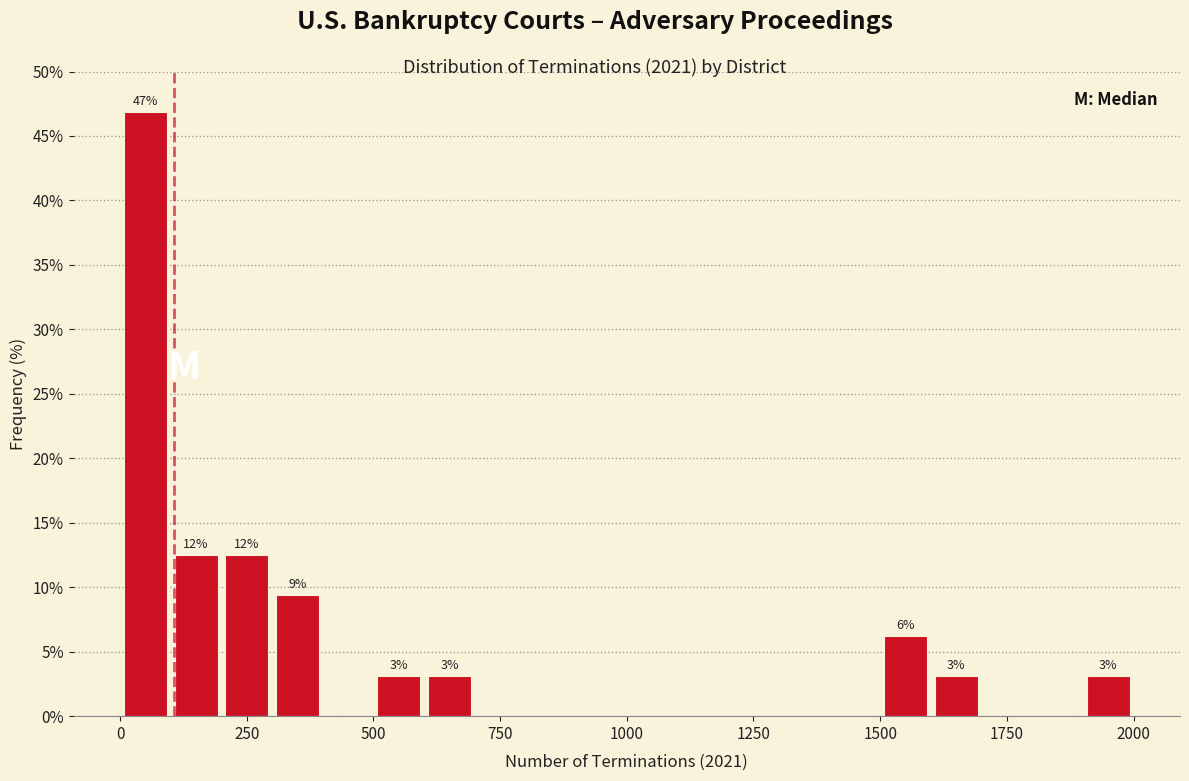

Around what value on the x-axis is the tallest bar? Give the approximate position of its centre, as read against the axis.

50